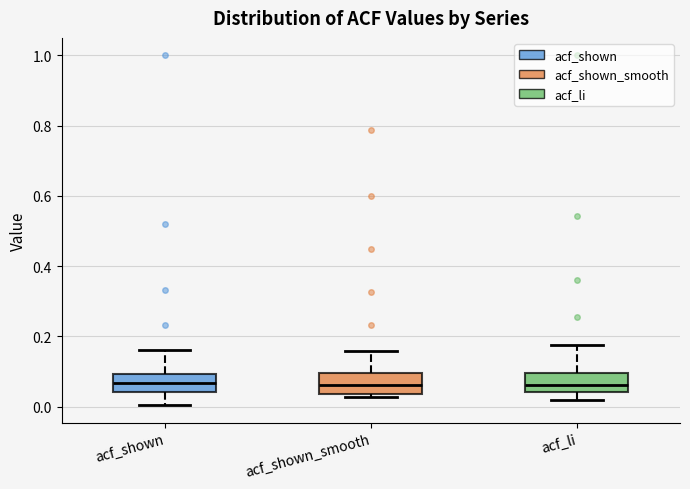

Where does the upper whisker of the box for acf_shown_smooth end on the y-axis? The values are not printed on the chart, so give them approximately, as read against the axis.

0.16